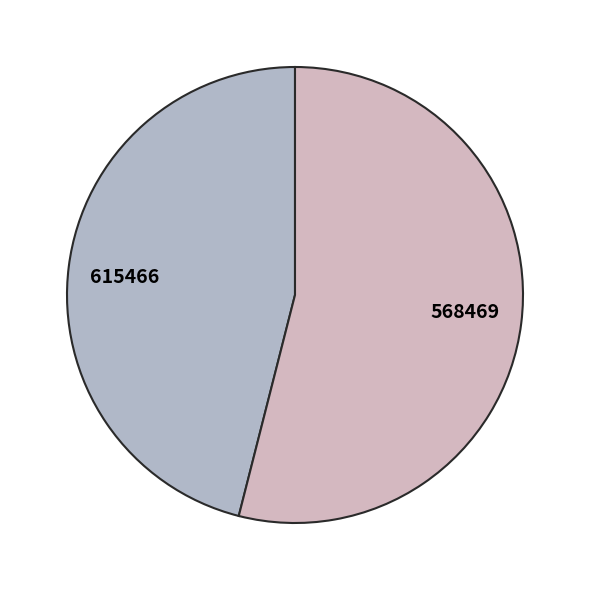

How many segments does this pie chart have?

2